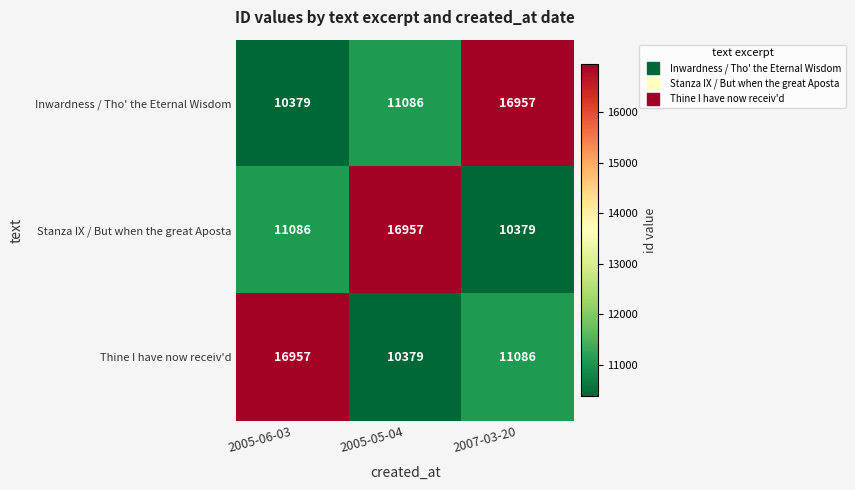

The value of Inwardness / Tho' the Eternal Wisdom at 2005-06-03 is 10379. True or false?

True